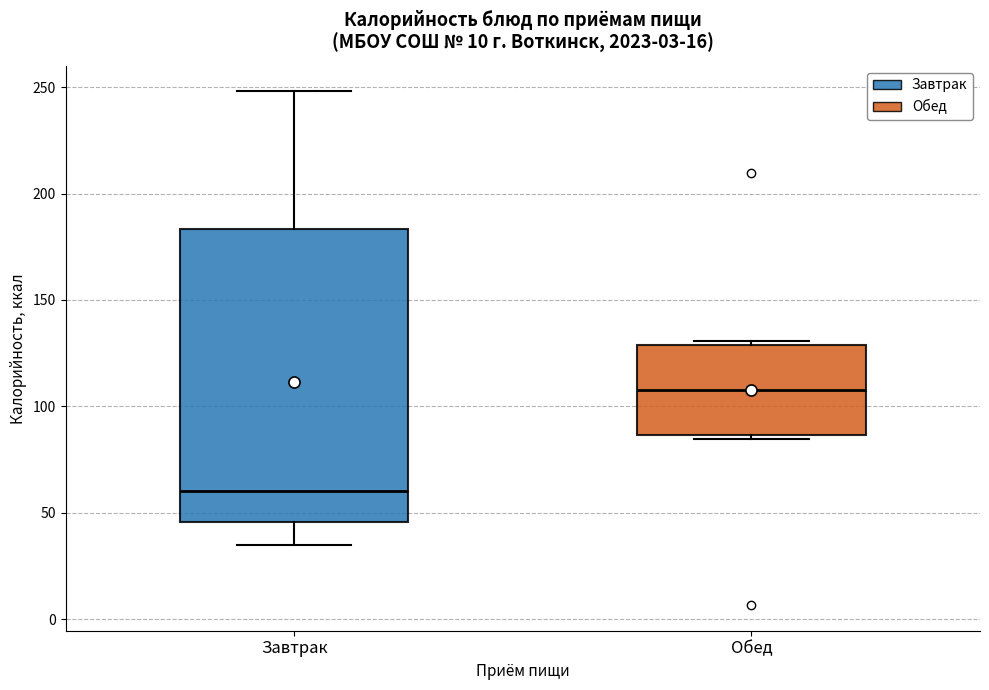

Where is the lower edge of the box for Завтрак on the y-axis? The values are not printed on the chart, so give them approximately, as read against the axis.

45